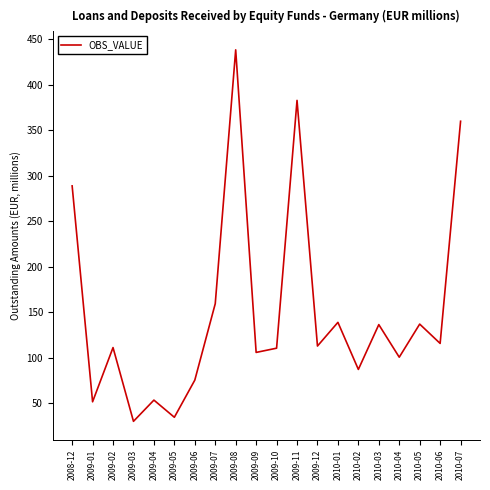

What is the difference between the values at 2009-12 and 2009-08?

325.6